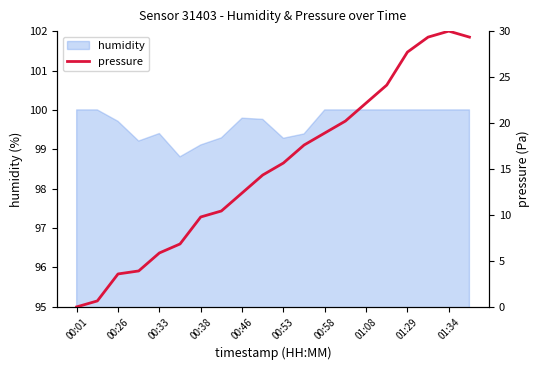

What is the maximum value for humidity?

100.0